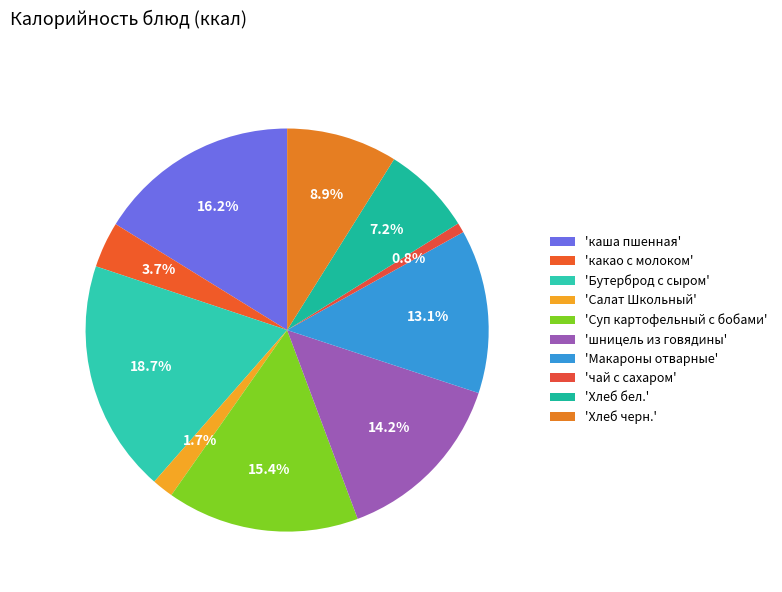

How many segments does this pie chart have?

10